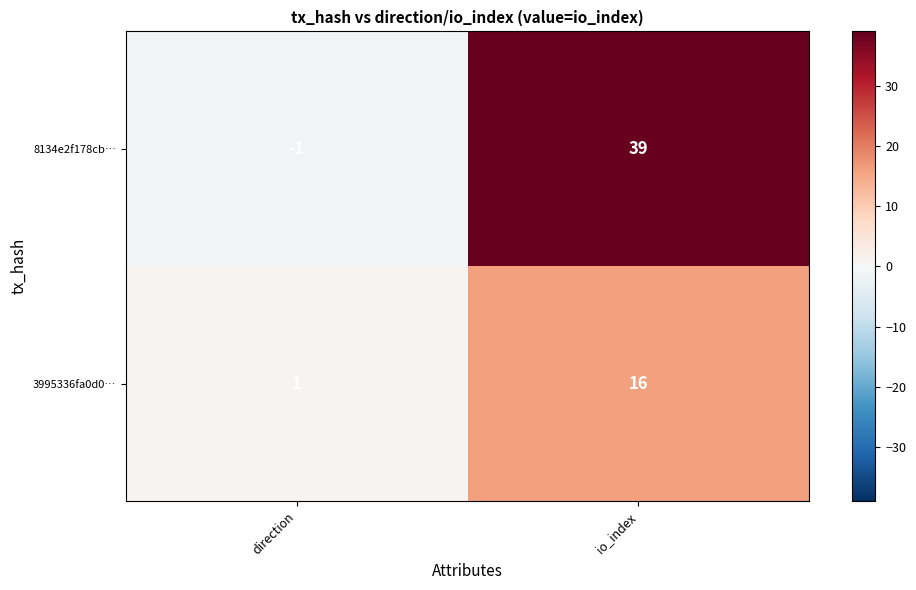

What is the approximate value of 8134e2f178cb… at io_index?

39